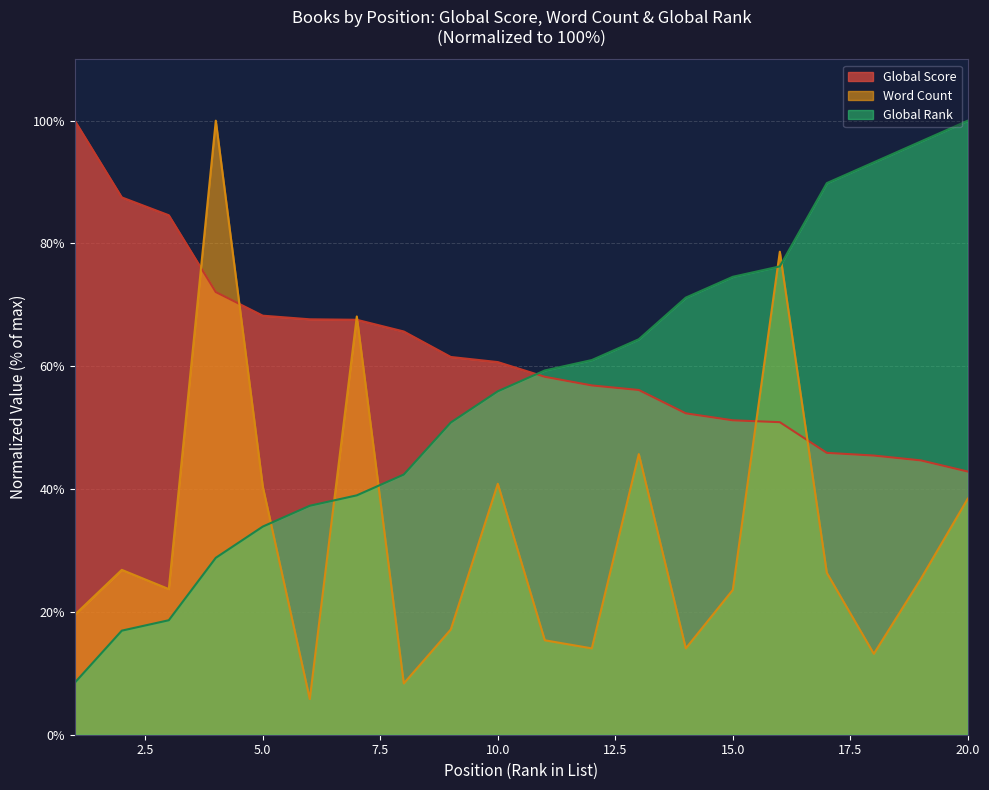

What is the minimum value shown in the chart?

5.8